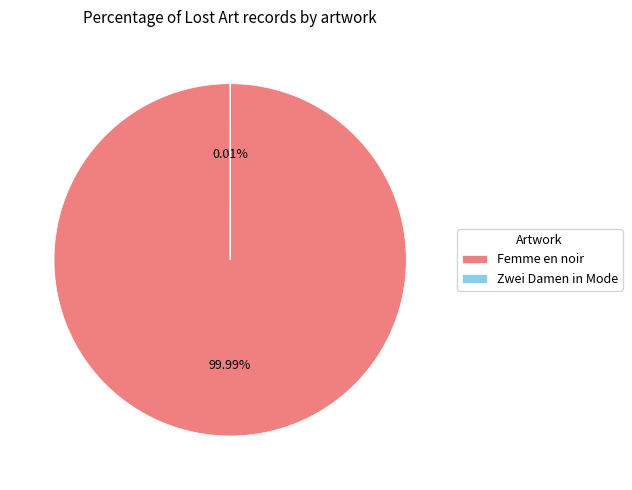

What percentage is the Femme en noir, à l'éventail slice, to the nearest percent?

100%